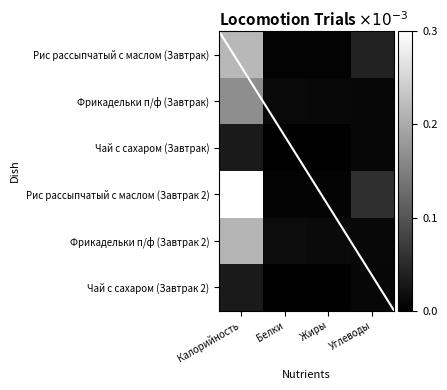

Which category has the highest value across all series?

Калорийность